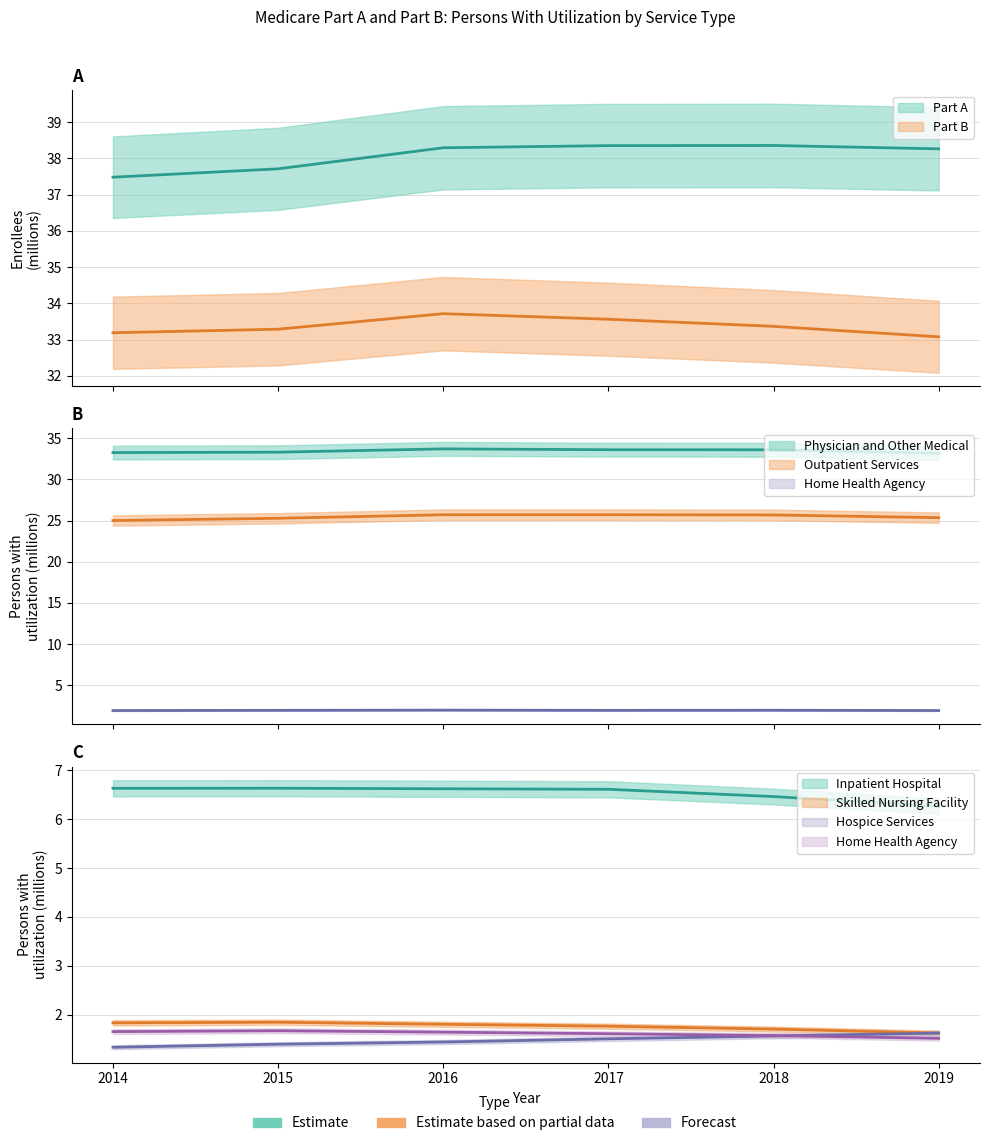

Where is Hospice Services nearest to the value 1?

2014